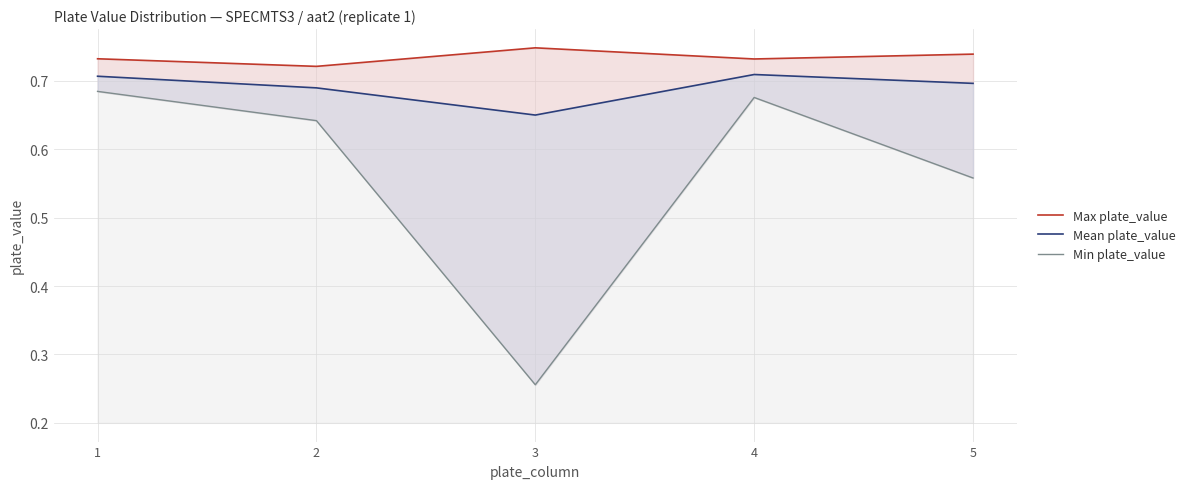

Reading left to right, extract all data points from this chart.

Max plate_value: 0.7	0.7	0.7	0.7	0.7
Mean plate_value: 0.7	0.7	0.7	0.7	0.7
Min plate_value: 0.7	0.6	0.3	0.7	0.6